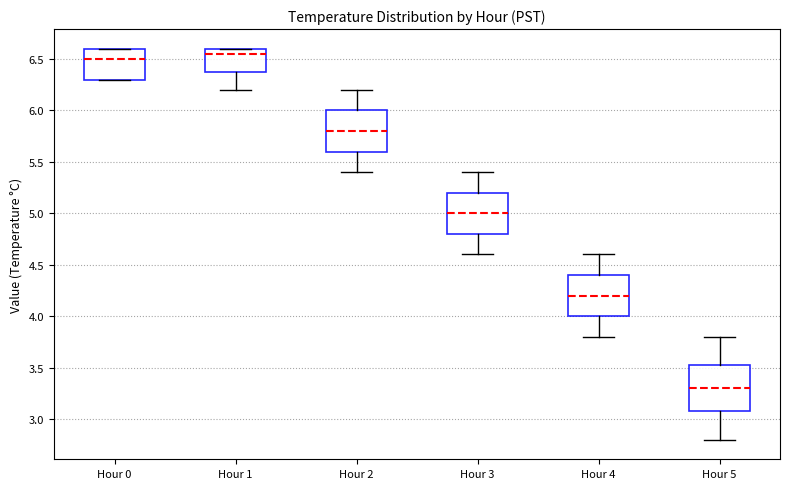

Reading left to right, read every box against the y-axis: the position of its median line, the range the box covers, and the ends of its whiskers. The values are not printed on the chart, so give them approximately, as read against the axis.

Hour 0: median 6.50, box 6.30 to 6.60, whiskers 6.30 to 6.60
Hour 1: median 6.55, box 6.40 to 6.60, whiskers 6.20 to 6.60
Hour 2: median 5.80, box 5.60 to 6.00, whiskers 5.40 to 6.20
Hour 3: median 5.00, box 4.80 to 5.20, whiskers 4.60 to 5.40
Hour 4: median 4.20, box 4.00 to 4.40, whiskers 3.80 to 4.60
Hour 5: median 3.30, box 3.10 to 3.55, whiskers 2.80 to 3.80